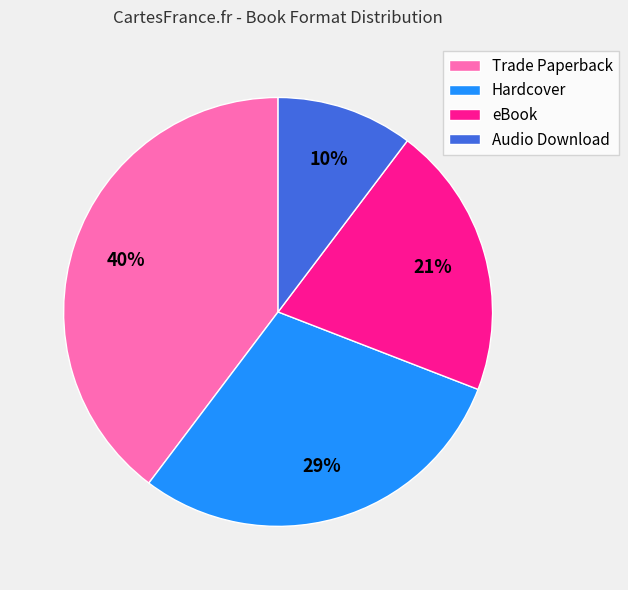

What is the smallest slice in the pie chart?

Audio Download